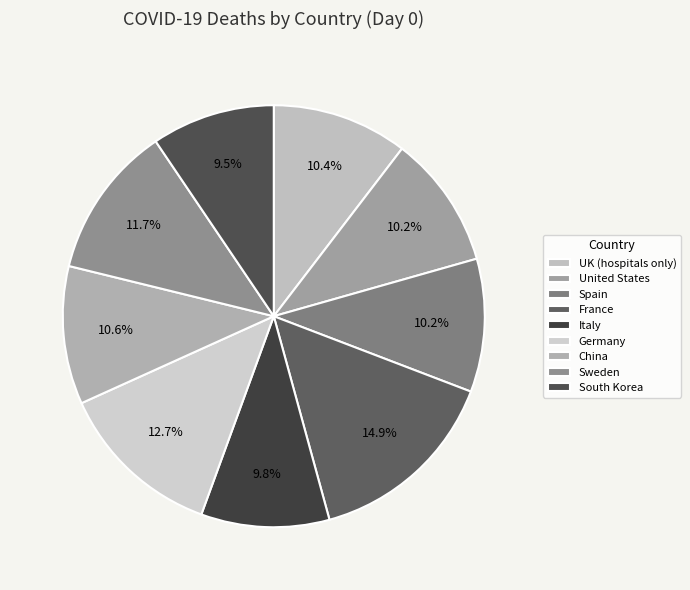

To the nearest percent, what portion does UK (hospitals only) represent?

10%